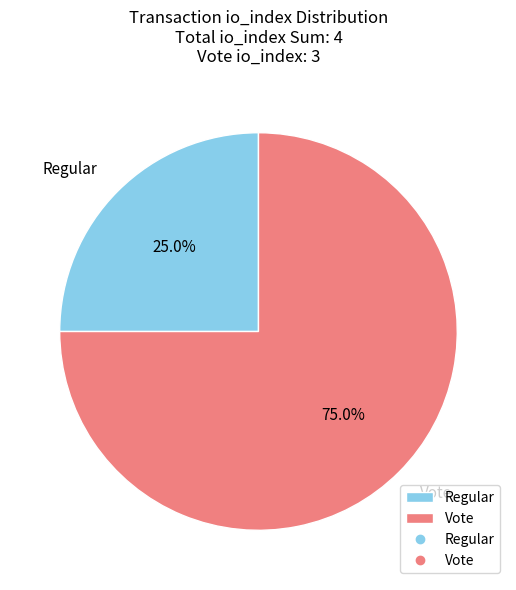

Approximately how many times larger is the value at Regular compared to Vote?

0.3